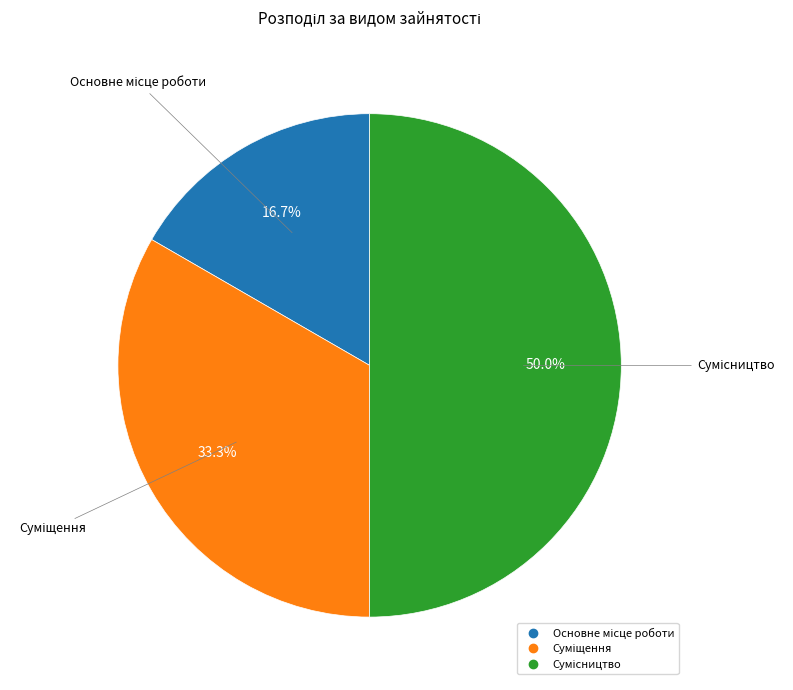

What is the ratio of the value at Суміщення to the value at Основне місце роботи?

2.0